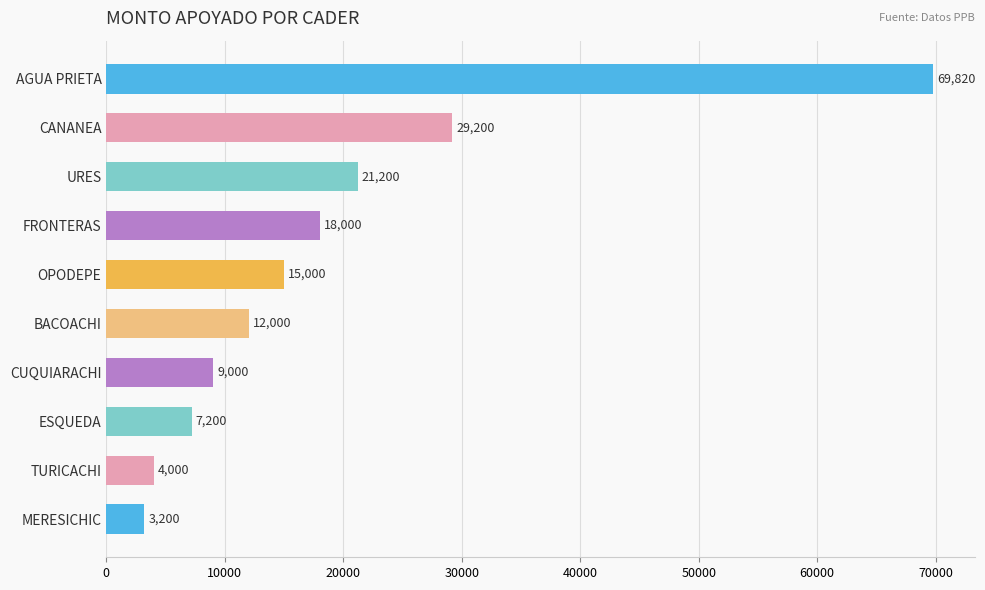

What is the change in value from CANANEA to URES?

-8000